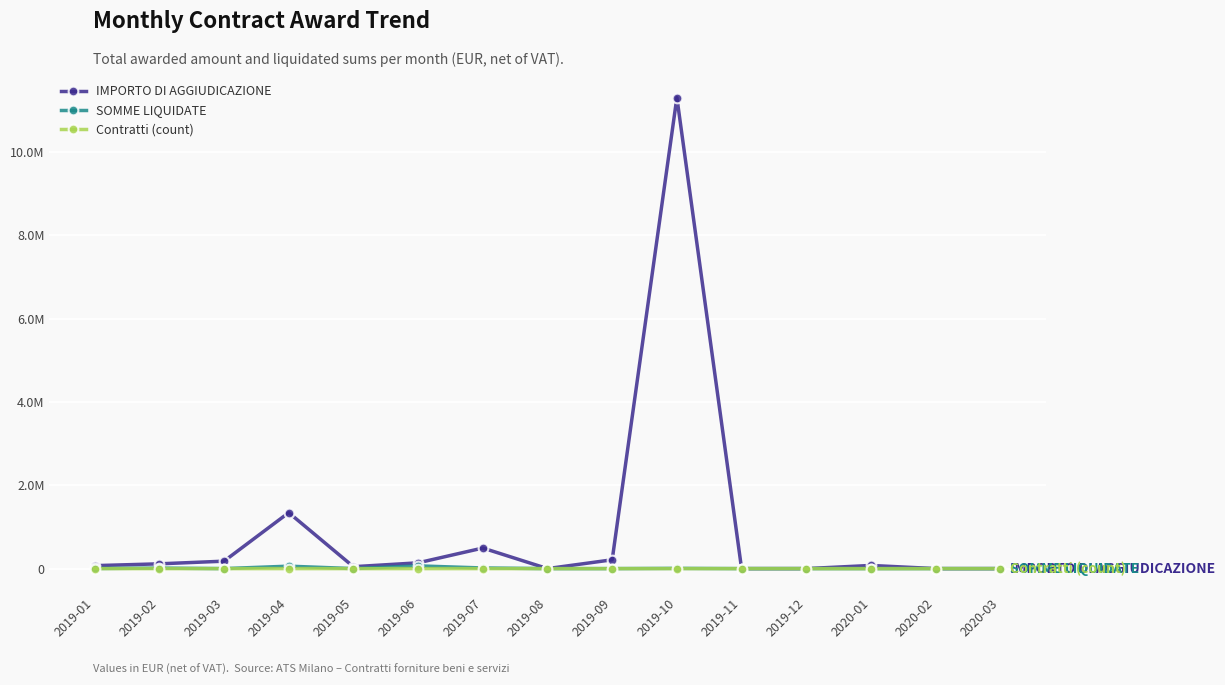

What is the sum of all SOMME LIQUIDATE values?

158773.5